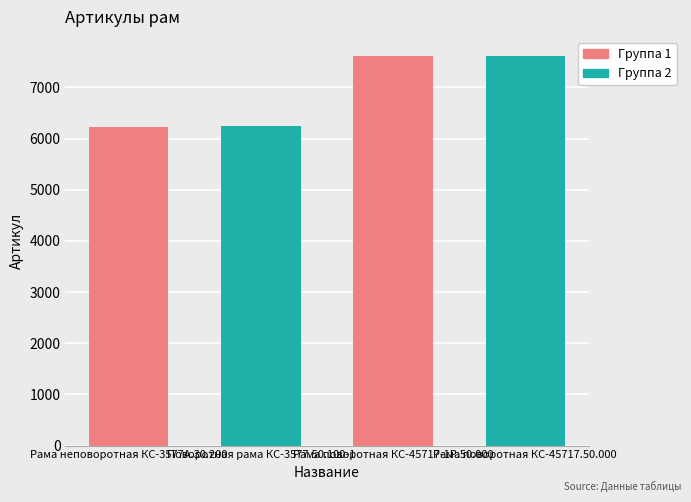

Approximately how many times larger is the value at Рама поворотная КС-45717.50.000 compared to Рама поворотная КС-45717-1Р.50.000?

1.0